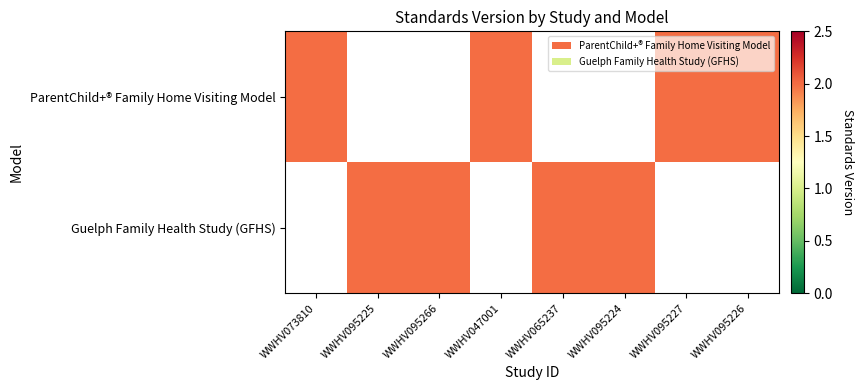

What is the maximum value shown in the chart?

2